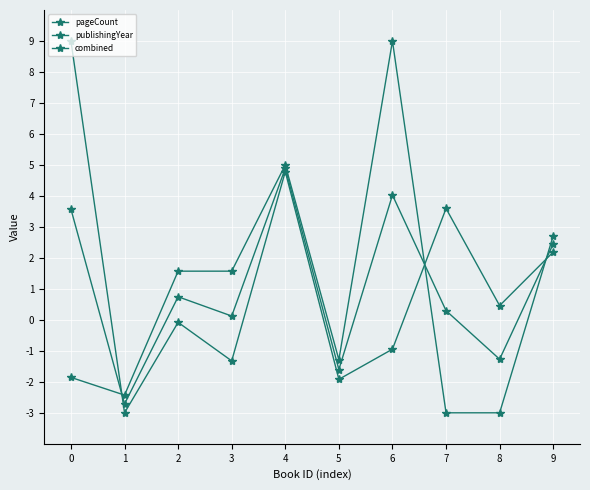

Where is publishingYear nearest to the value 3?

9